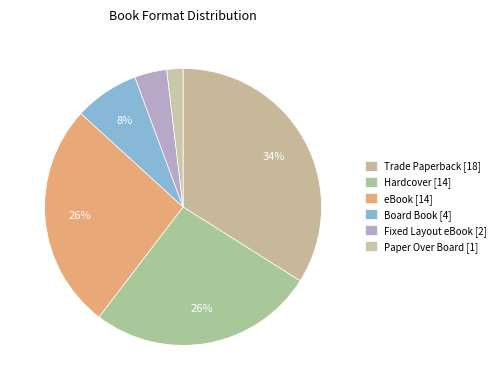

Which slice is the largest?

Trade Paperback